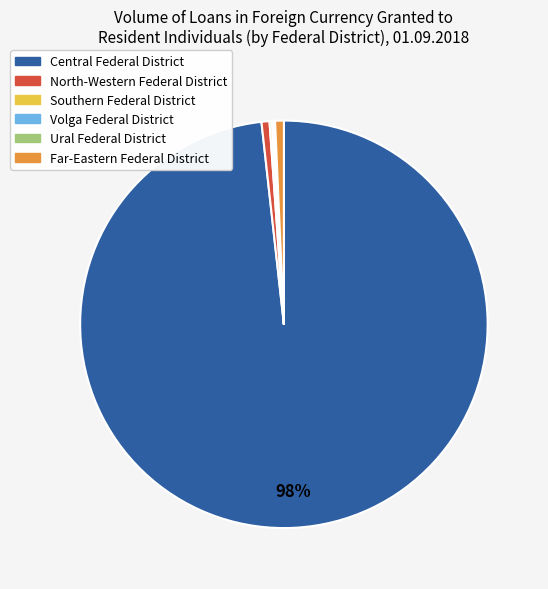

To the nearest percent, what is the average slice percentage?

17%